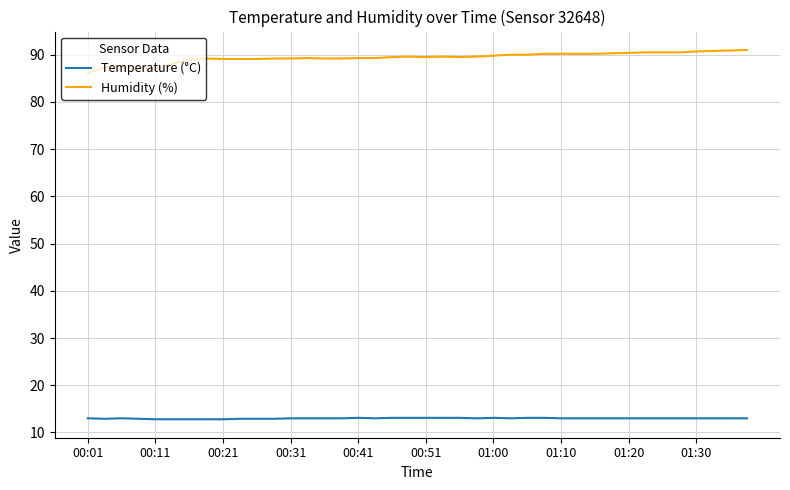

True or false: Humidity (%) and Temperature (°C) intersect in this chart.

False